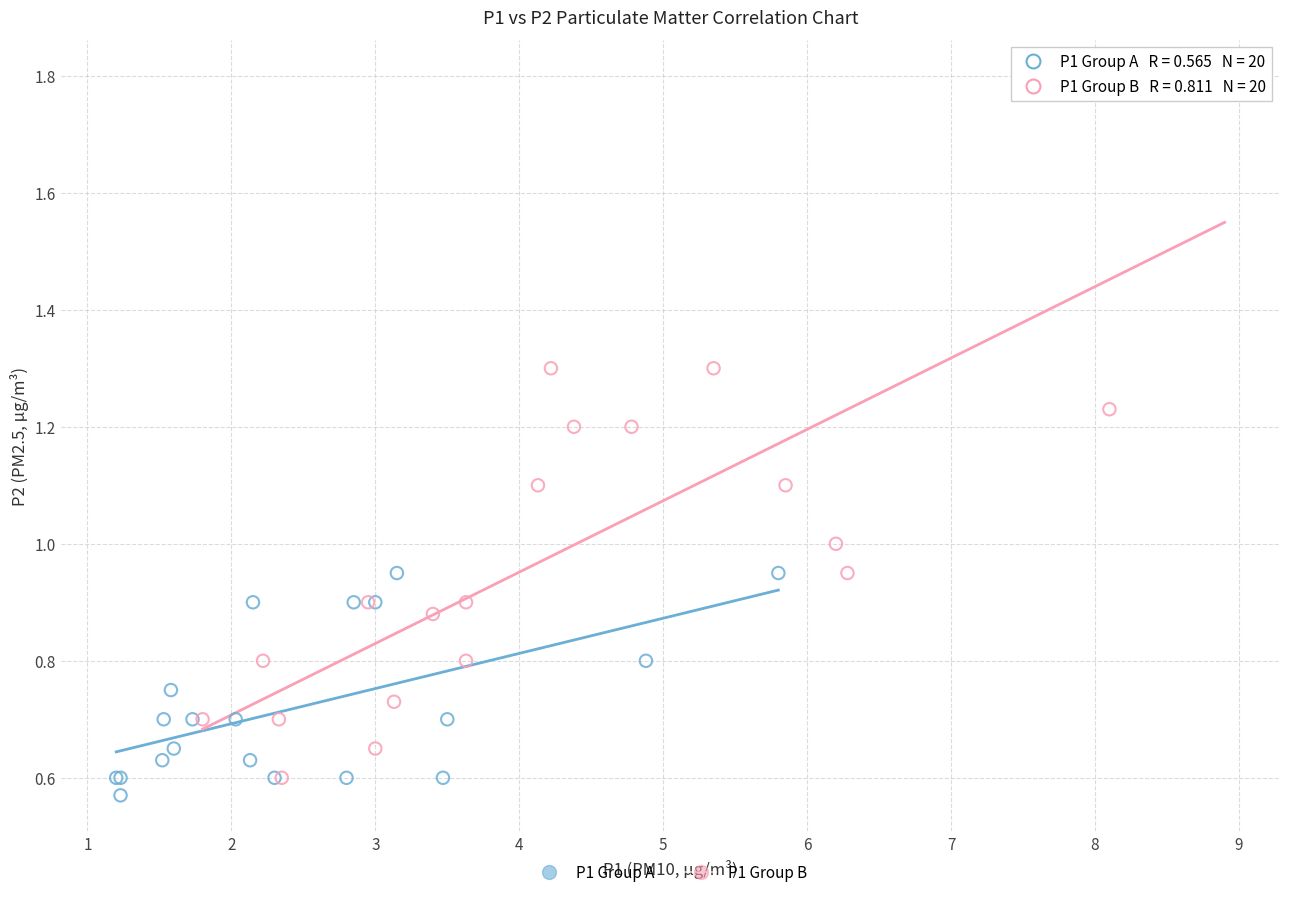

Which series has the widest spread of Y values?

P1 Group B